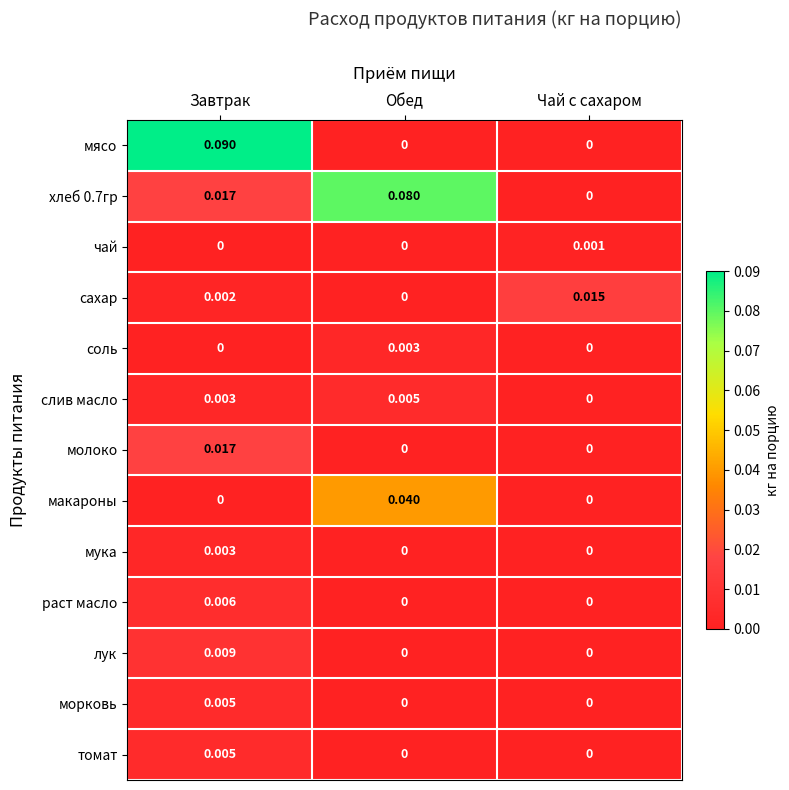

At which category is the sum across all series the highest?

Завтрак